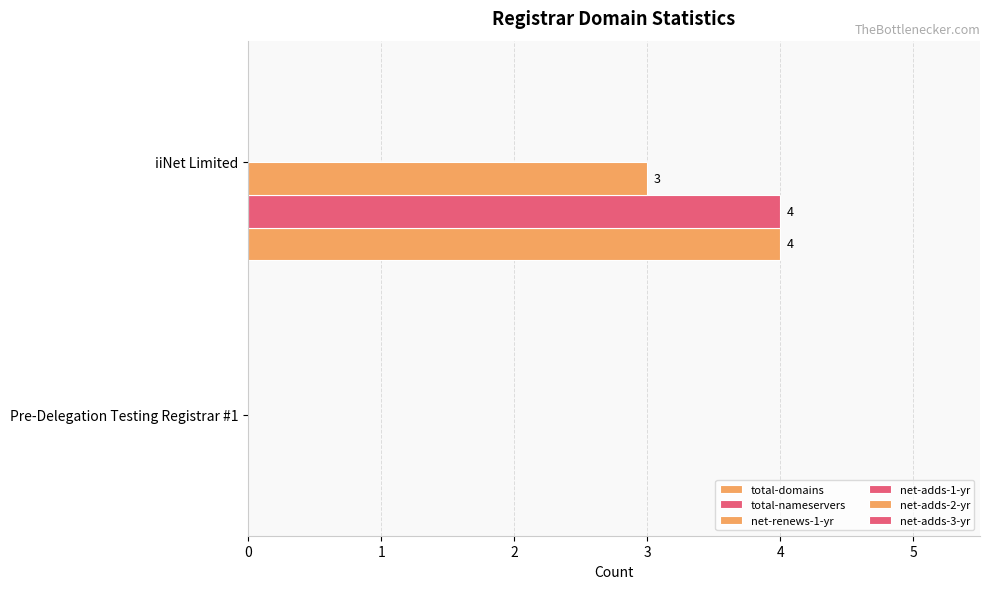

How many distinct data groups are displayed?

3